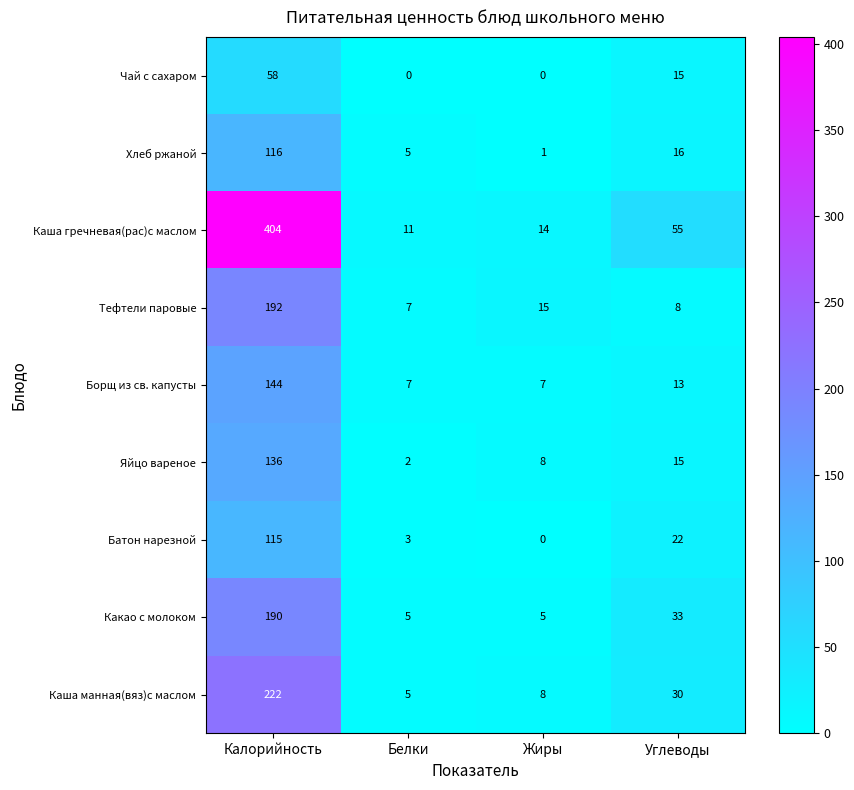

List the labels in order of Батон нарезной value, smallest first.

Жиры, Белки, Углеводы, Калорийность